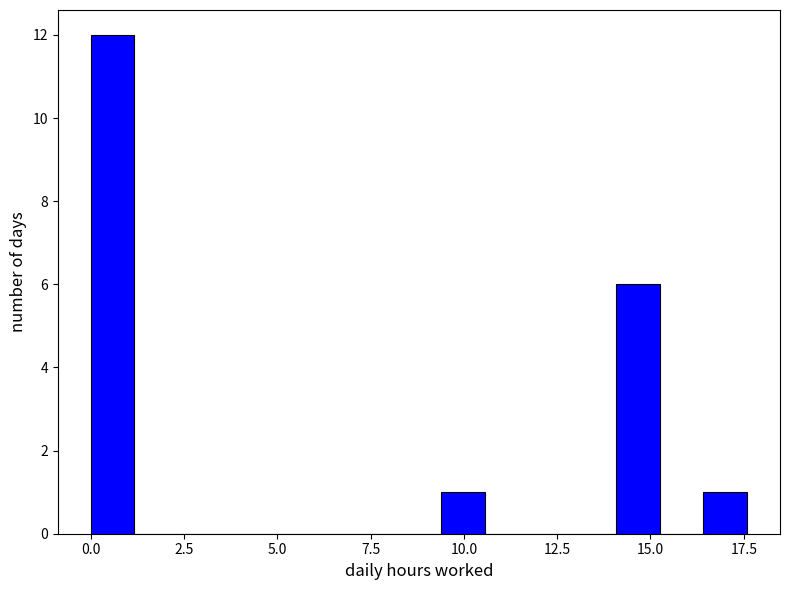

Around what value on the x-axis is the tallest bar? Give the approximate position of its centre, as read against the axis.

0.5